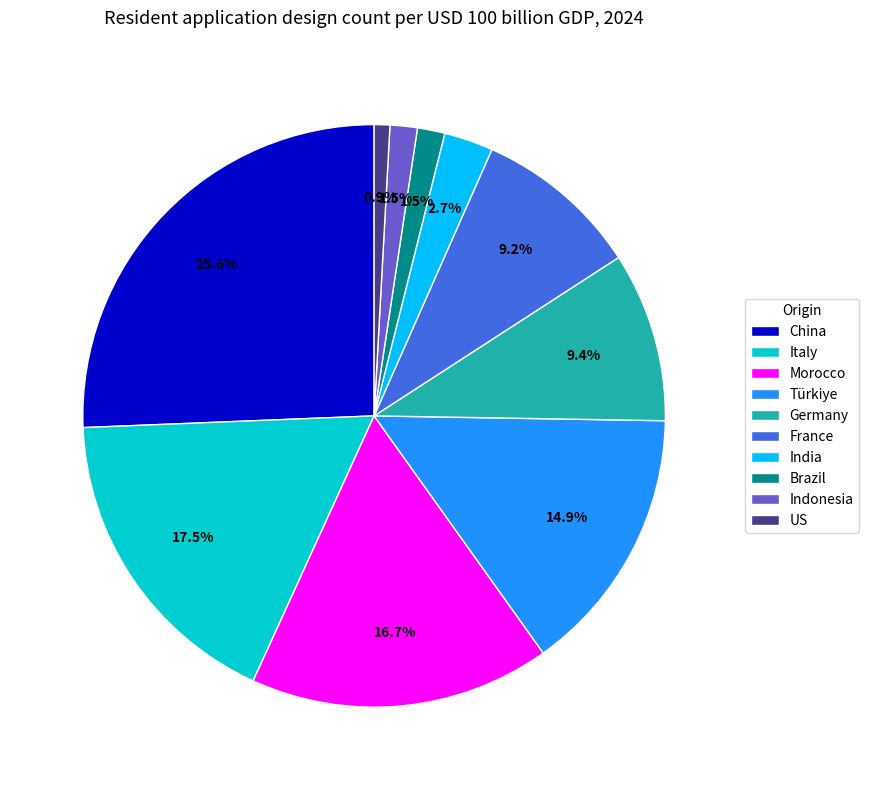

What portion of the pie excludes France?

90.8%